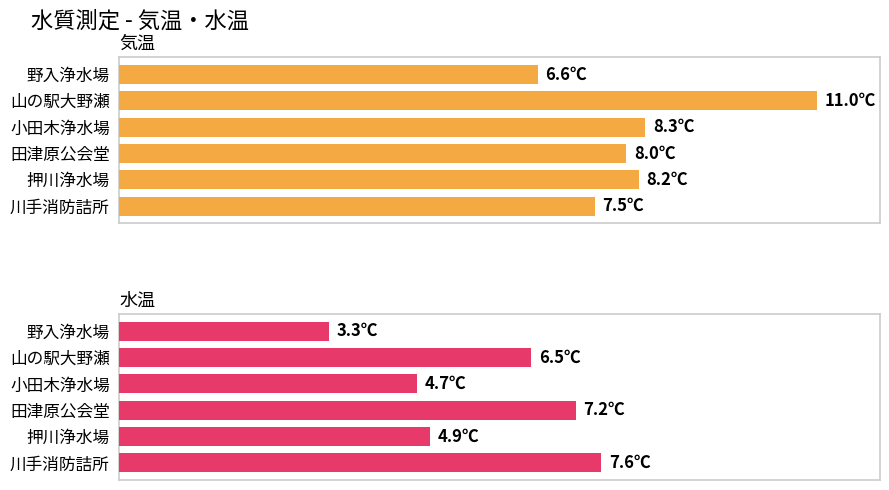

The 水温 series shows 2.2 at 川手消防詰所. True or false?

False